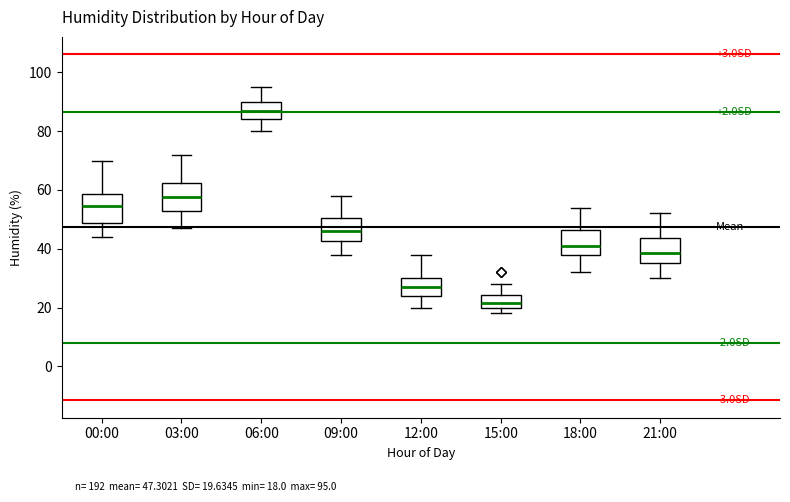

Where is the lower edge of the box for 15:00 on the y-axis? The values are not printed on the chart, so give them approximately, as read against the axis.

20